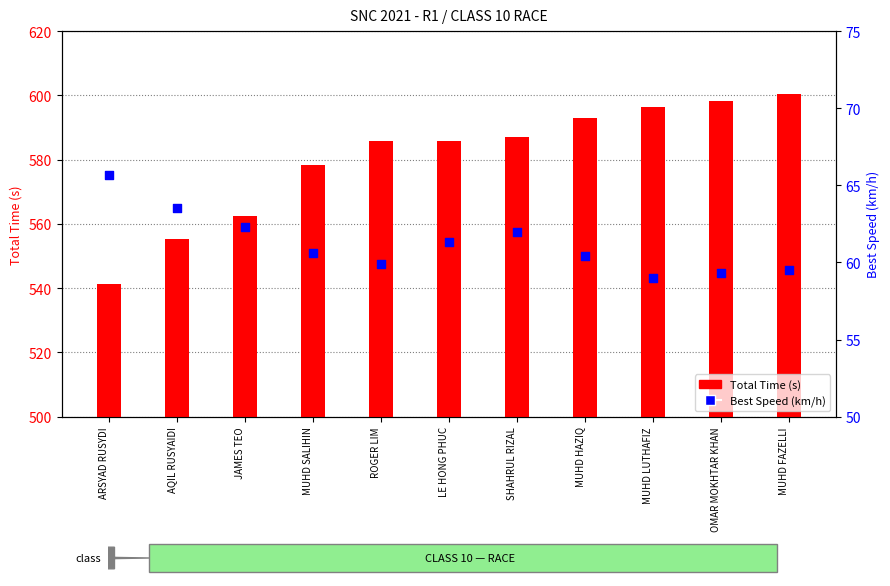

Which series contains the highest Y value?

Total Time (s)